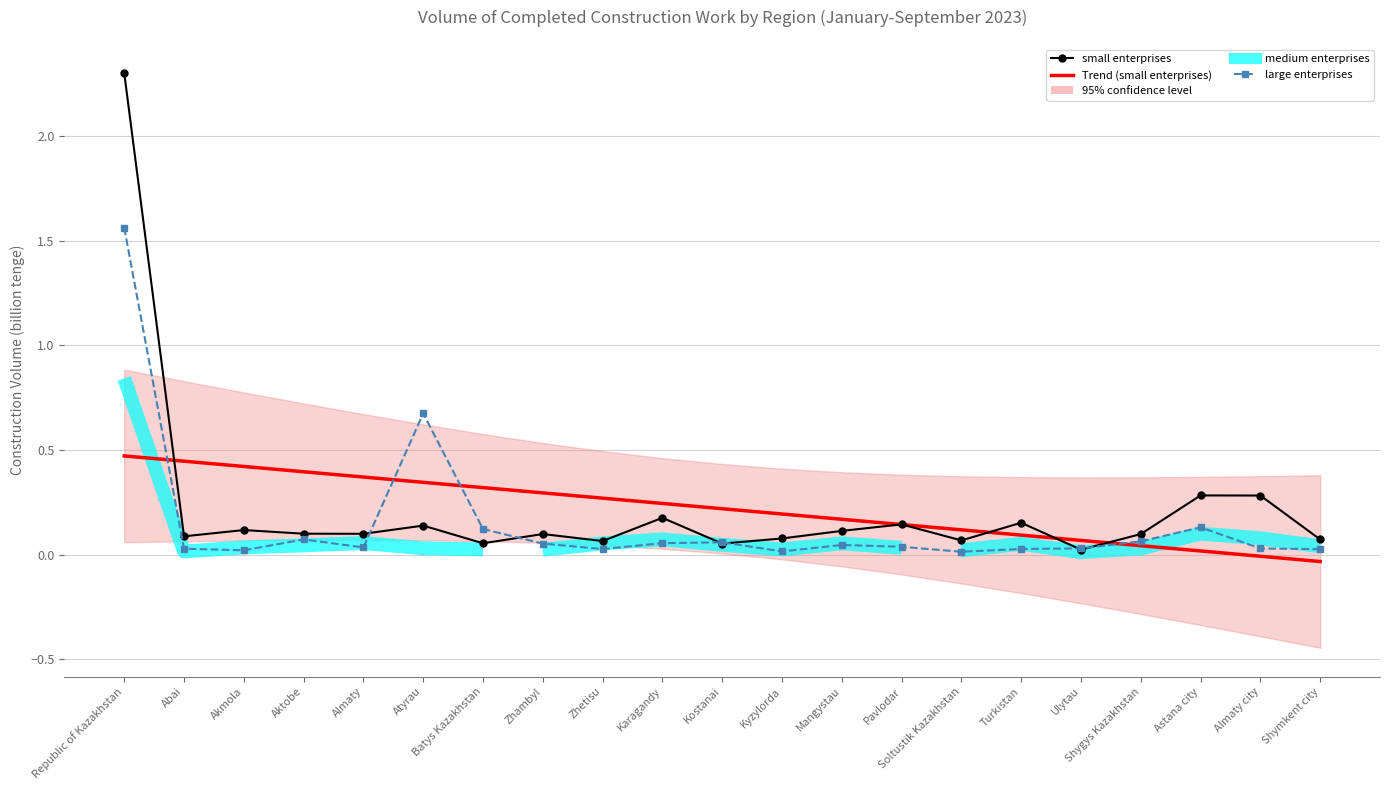

What is the label of the 5th point from the right?

Ulytau